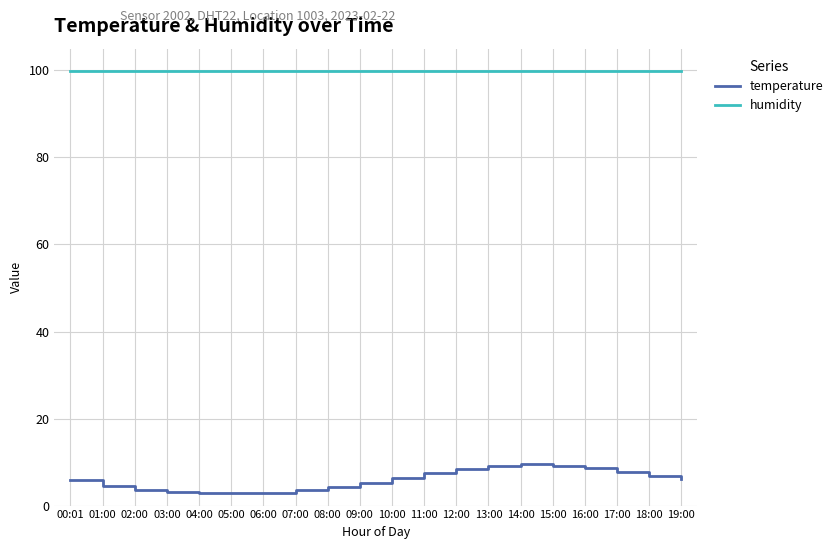

True or false: humidity and temperature intersect in this chart.

False